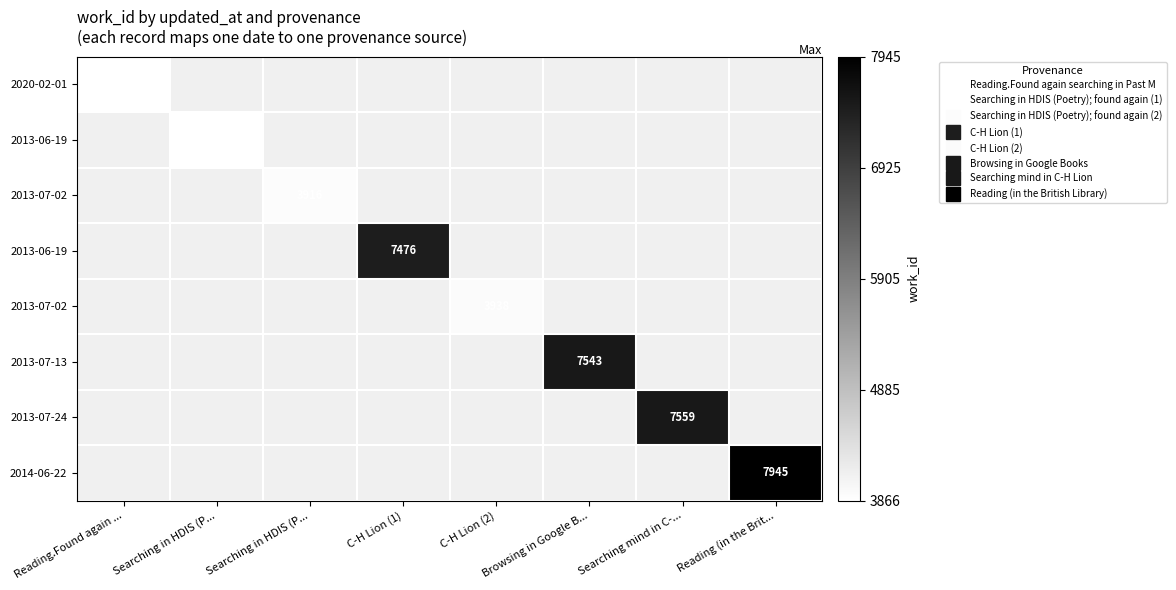

How many categories are shown in the chart?

8